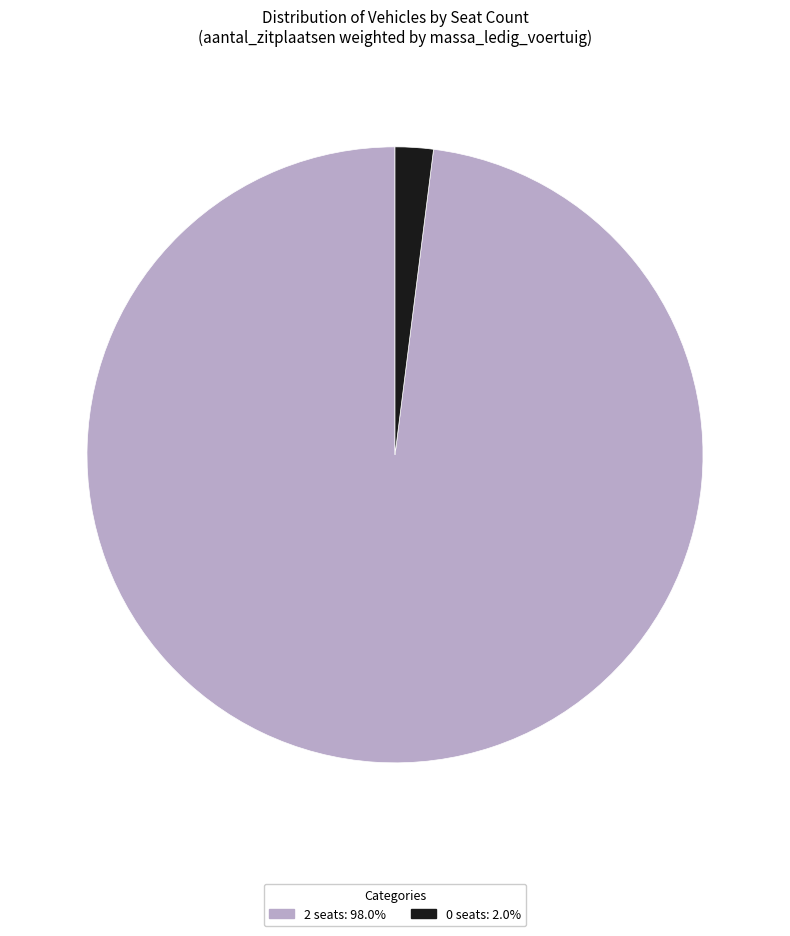

Approximately how many times larger is the value at 2 seats: 98.0% compared to 0 seats: 2.0%?

49.0